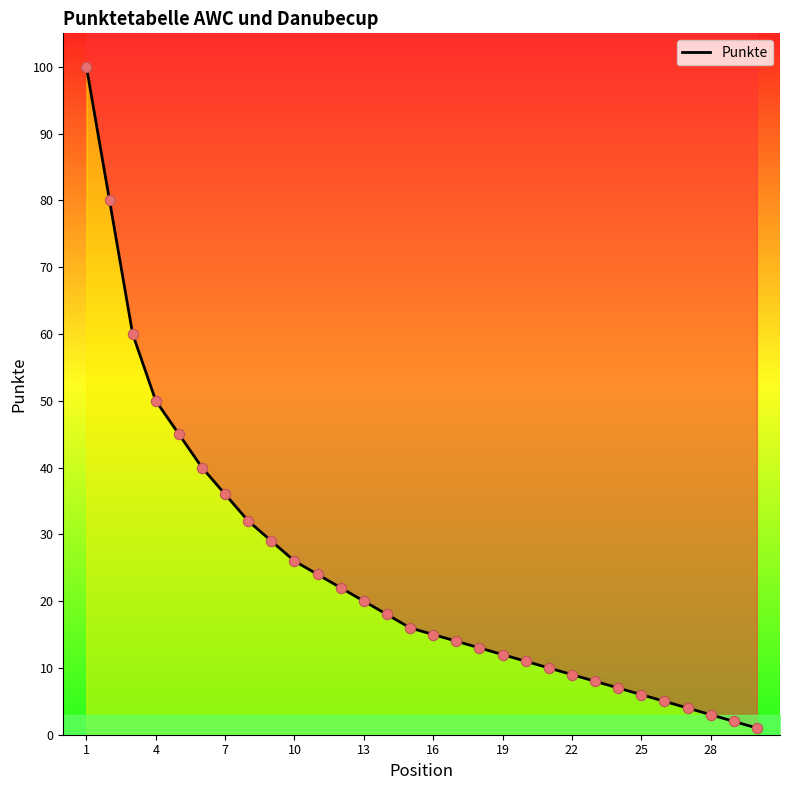

Between 25 and 13, which is larger?

13